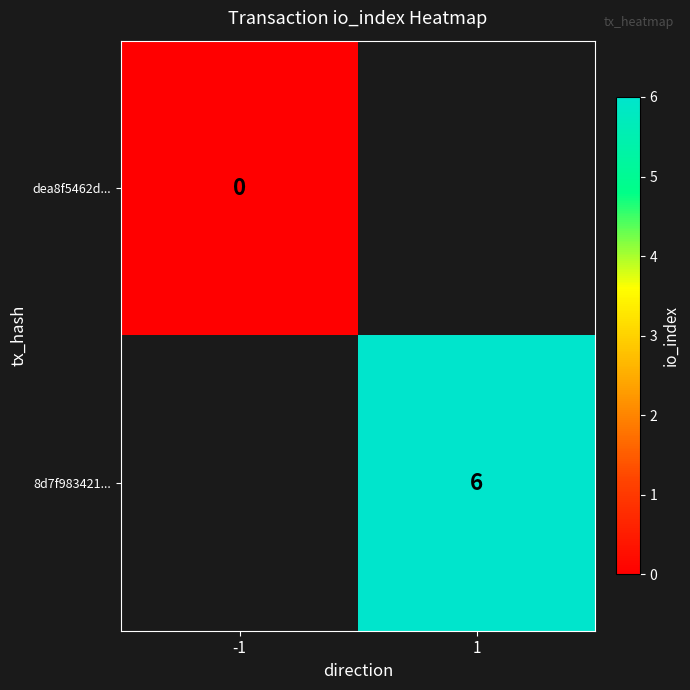

How many distinct data groups are displayed?

2